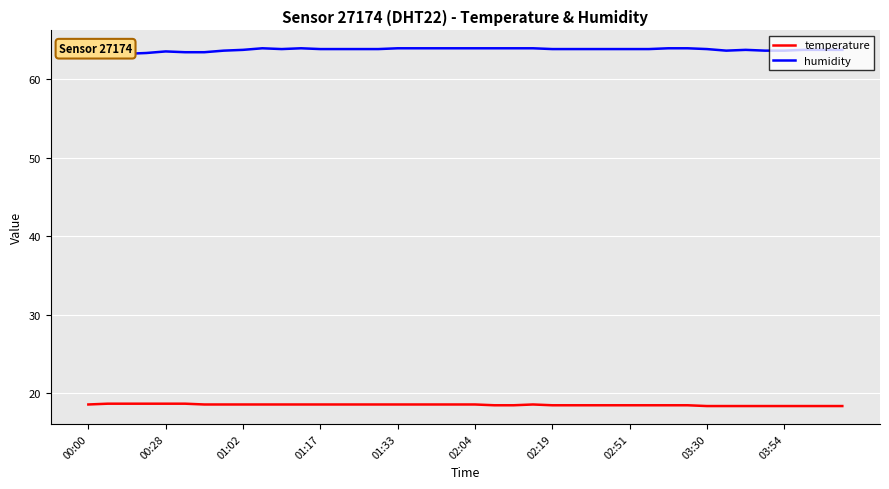

Does the chart have visible grid lines?

Yes